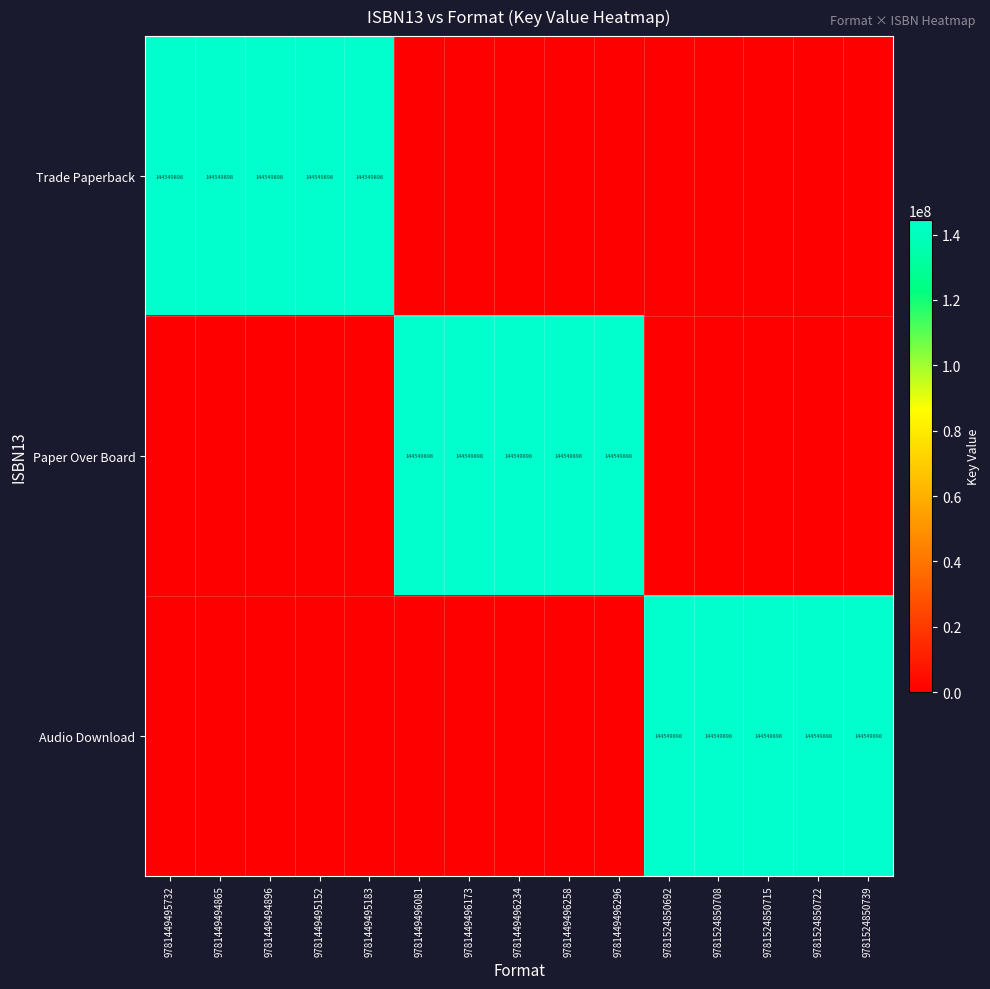

The value of Paper Over Board at 9781449496258 is 144549898. True or false?

True